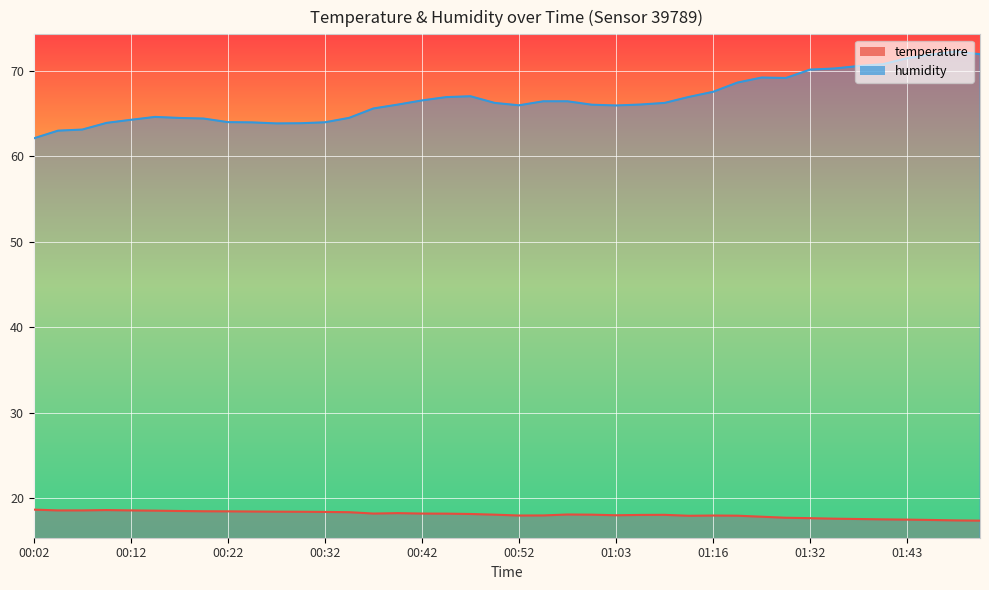

Which series has the largest total across all categories?

humidity